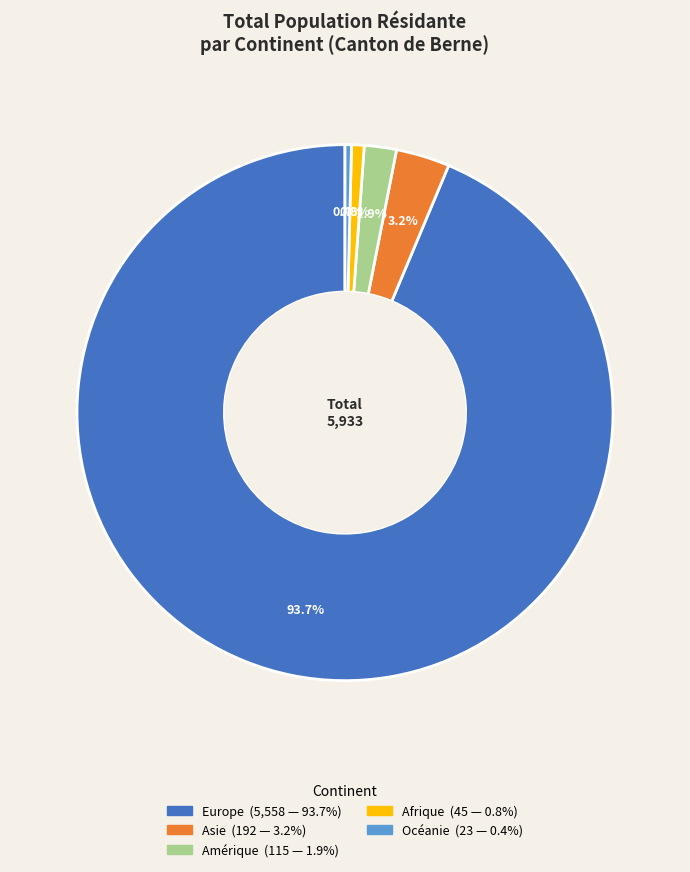

Between Afrique and Amérique, which is larger?

Amérique